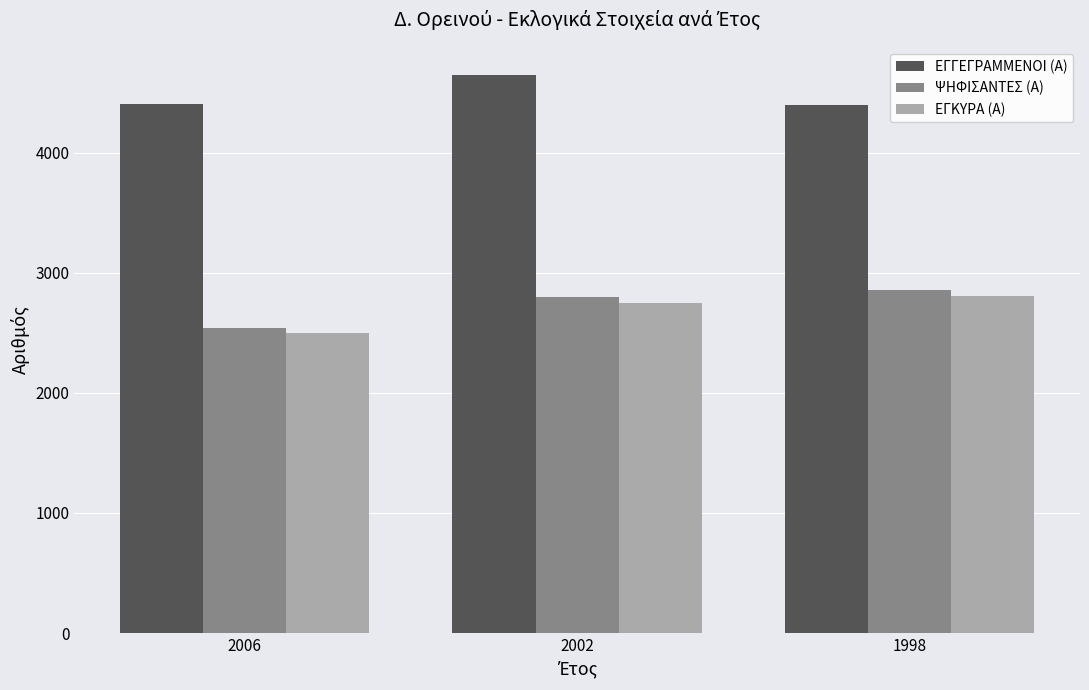

Which series changed the most between 2006 and 2002?

ΨΗΦΙΣΑΝΤΕΣ (Α)